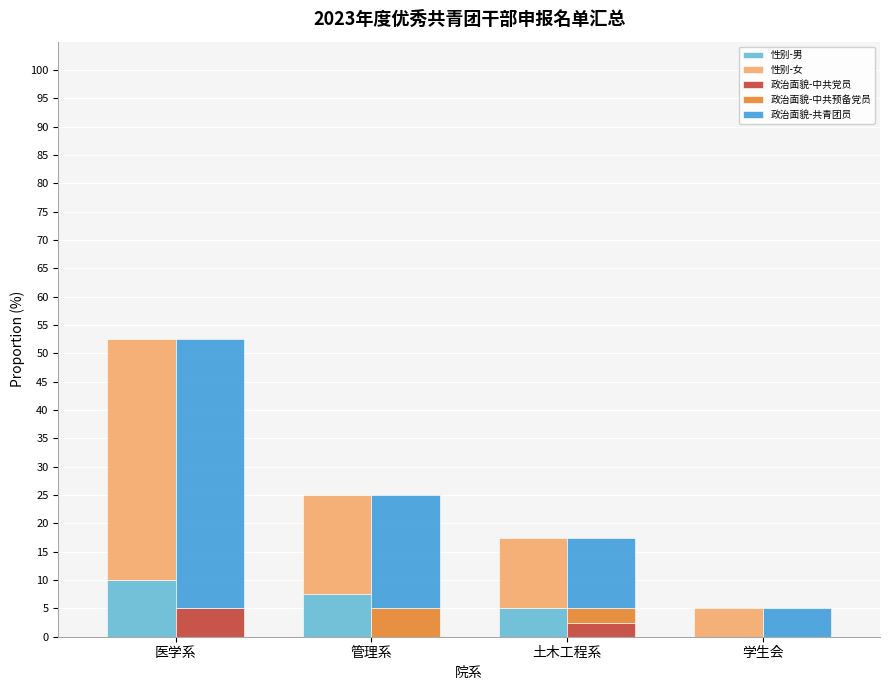

Between 管理系 and 土木工程系, which series saw the biggest shift?

政治面貌-共青团员